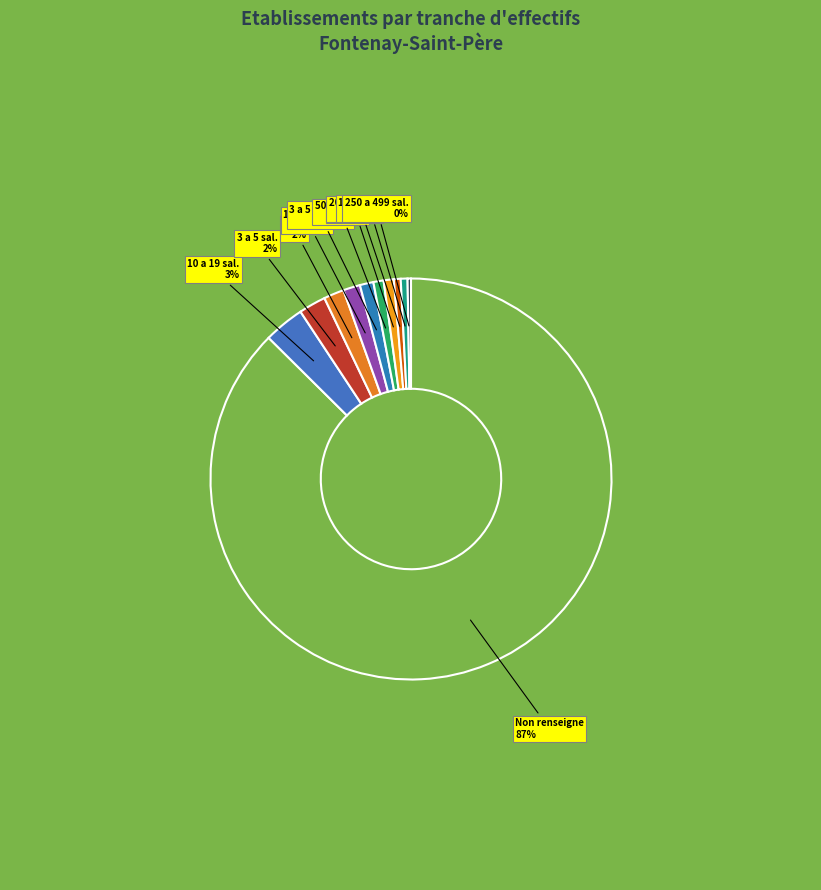

To the nearest percent, what is the average slice percentage?

9%